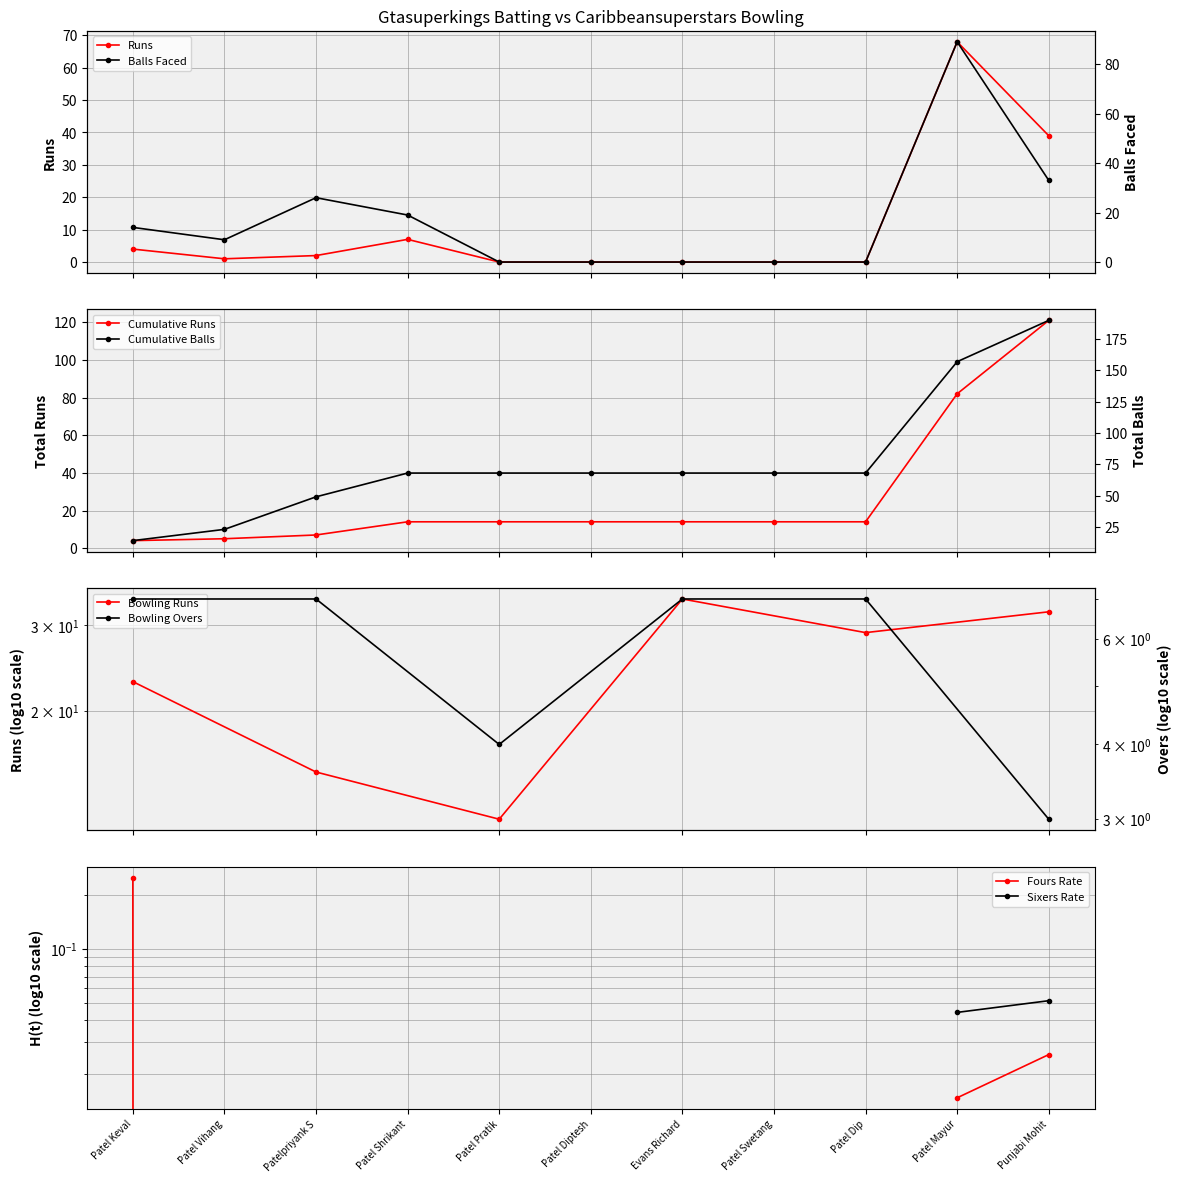

What is the label of the 6th point from the left?

Patel Diptesh